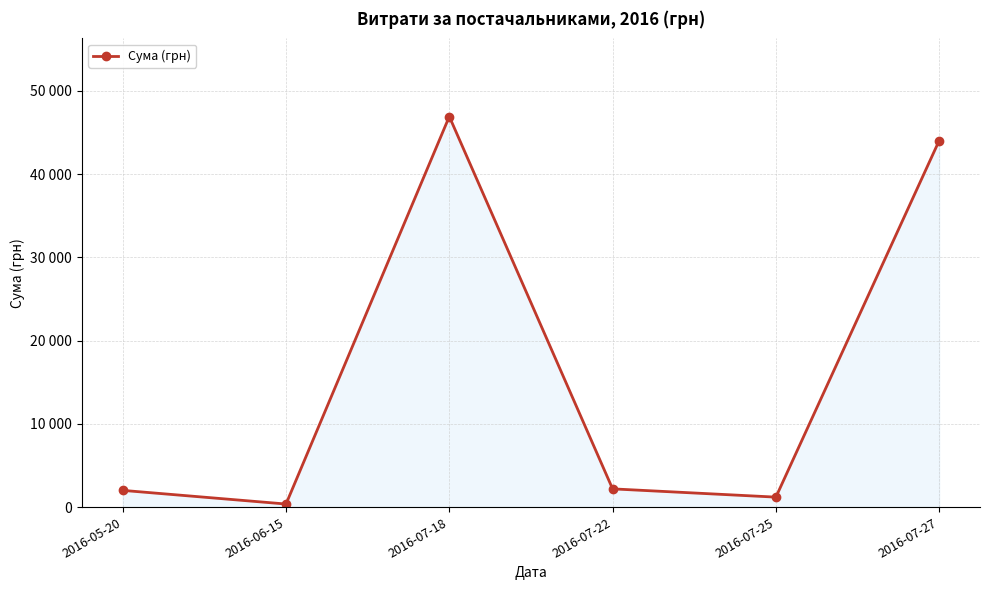

At which category does the data reach its first local peak?

2016-07-18